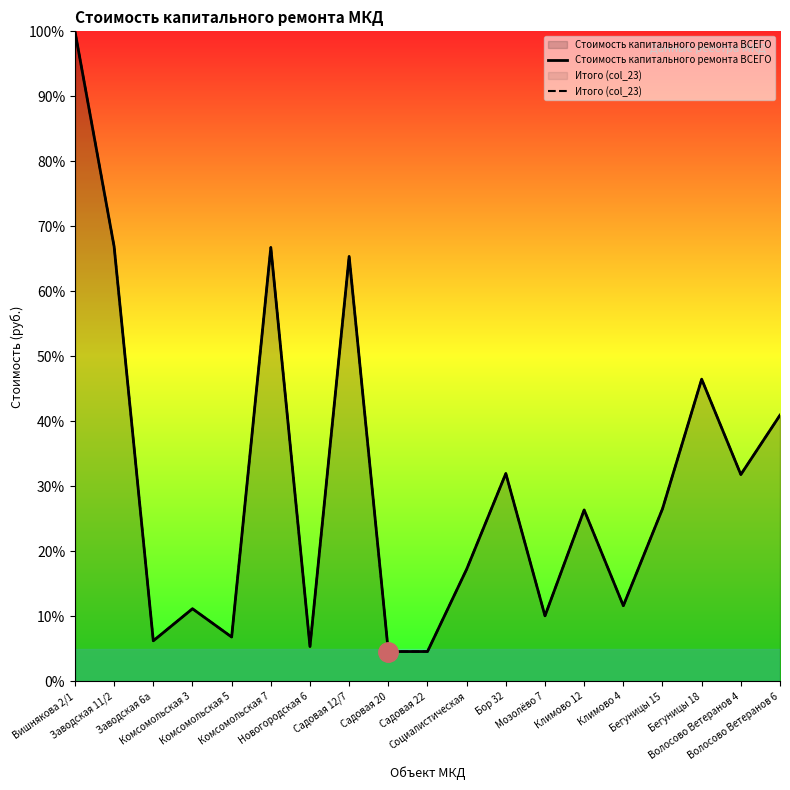

Reading left to right, transcribe all the data shown in this chart.

Стоимость капитального ремонта ВСЕГО: Вишнякова 2/1=100.0	Заводская 11/2=66.9	Заводская 6а=6.2	Комсомольская 3=11.2	Комсомольская 5=6.8	Комсомольская 7=66.8	Новогородская 6=5.4	Садовая 12/7=65.4	Садовая 20=4.6	Садовая 22=4.6	Социалистическая=17.3	Бор 32=32.0	Мозолёво 7=10.1	Климово 12=26.4	Климово 4=11.6	Бегуницы 15=26.6	Бегуницы 18=46.5	Волосово Ветеранов 4=31.8	Волосово Ветеранов 6=41.0
Итого (col_23): Вишнякова 2/1=100.0	Заводская 11/2=66.9	Заводская 6а=6.2	Комсомольская 3=11.2	Комсомольская 5=6.8	Комсомольская 7=66.8	Новогородская 6=5.4	Садовая 12/7=65.4	Садовая 20=4.6	Садовая 22=4.6	Социалистическая=17.3	Бор 32=32.0	Мозолёво 7=10.1	Климово 12=26.4	Климово 4=11.6	Бегуницы 15=26.6	Бегуницы 18=46.5	Волосово Ветеранов 4=31.8	Волосово Ветеранов 6=41.0